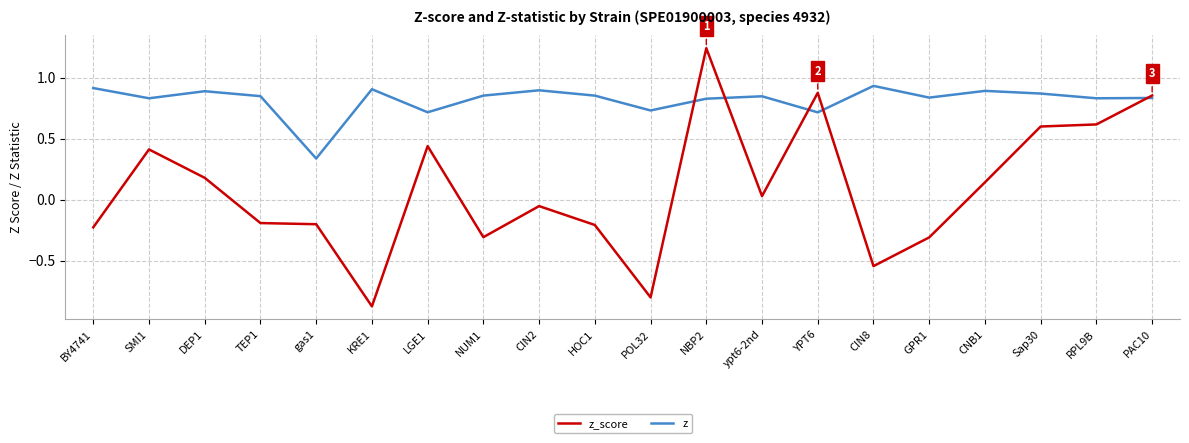

What is the spread (max minus min) of values at TEP1?

1.0